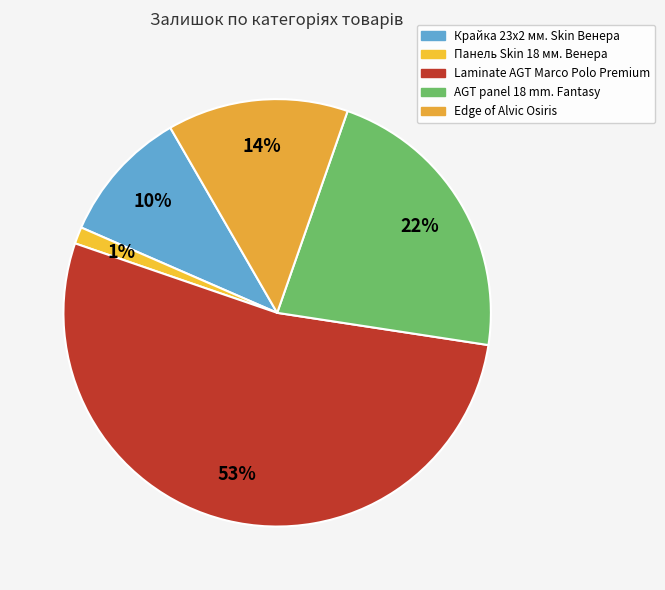

Does any single category account for the majority?

Yes